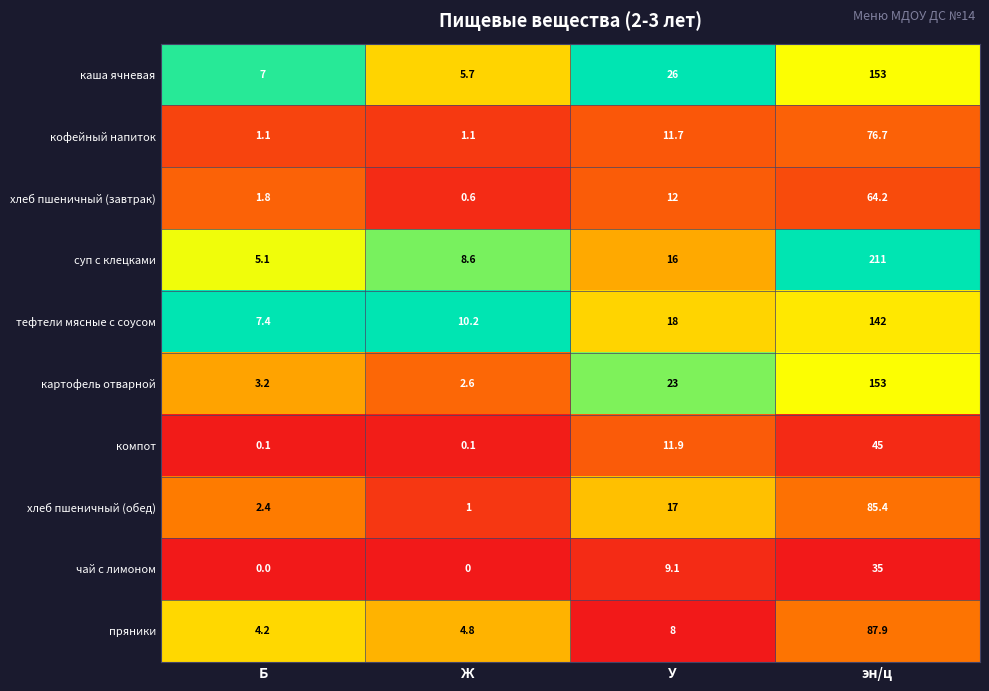

Which series changed the most between Б and У?

картофель отварной